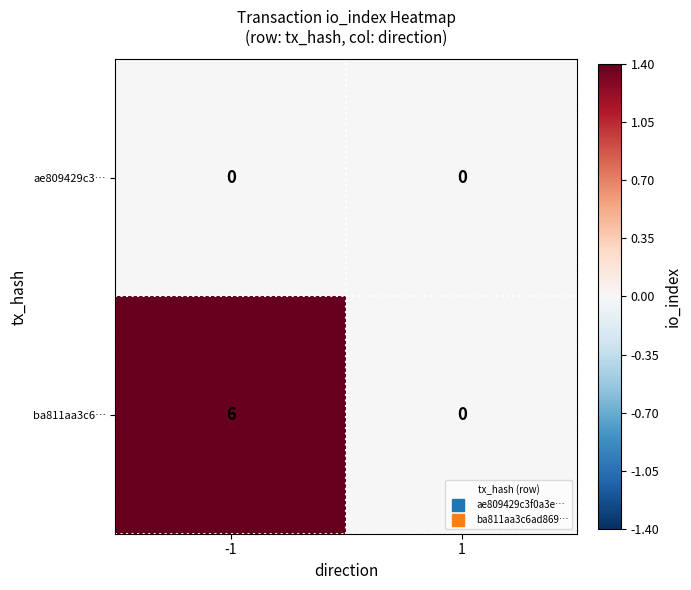

At -1, list the series in order from largest to smallest.

ba811aa3c6…, ae809429c3…